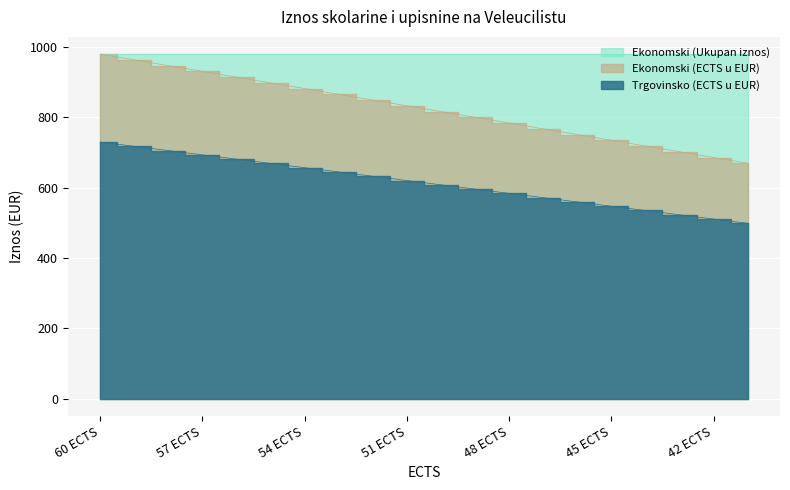

Where is Ekonomski (ECTS u EUR) nearest to the value 824?

50